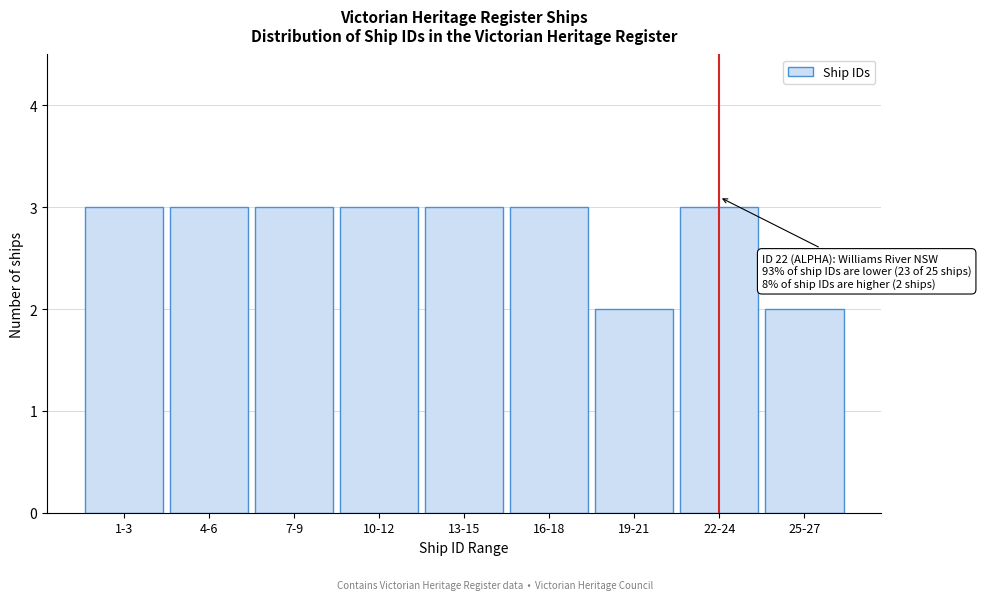

Reading right to left, what are all the values shown in this chart?

2	3	2	3	3	3	3	3	3